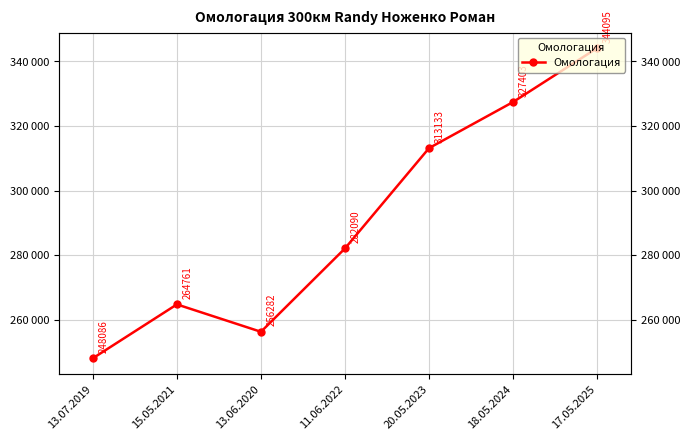

How many lines are shown in the chart?

1